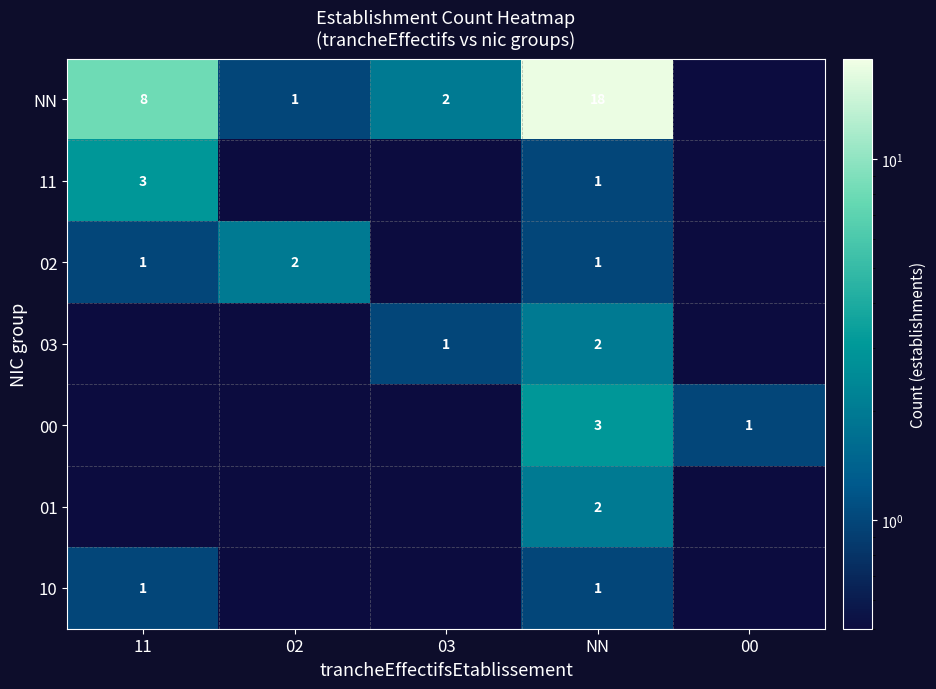

What is the maximum value shown in the chart?

18.0